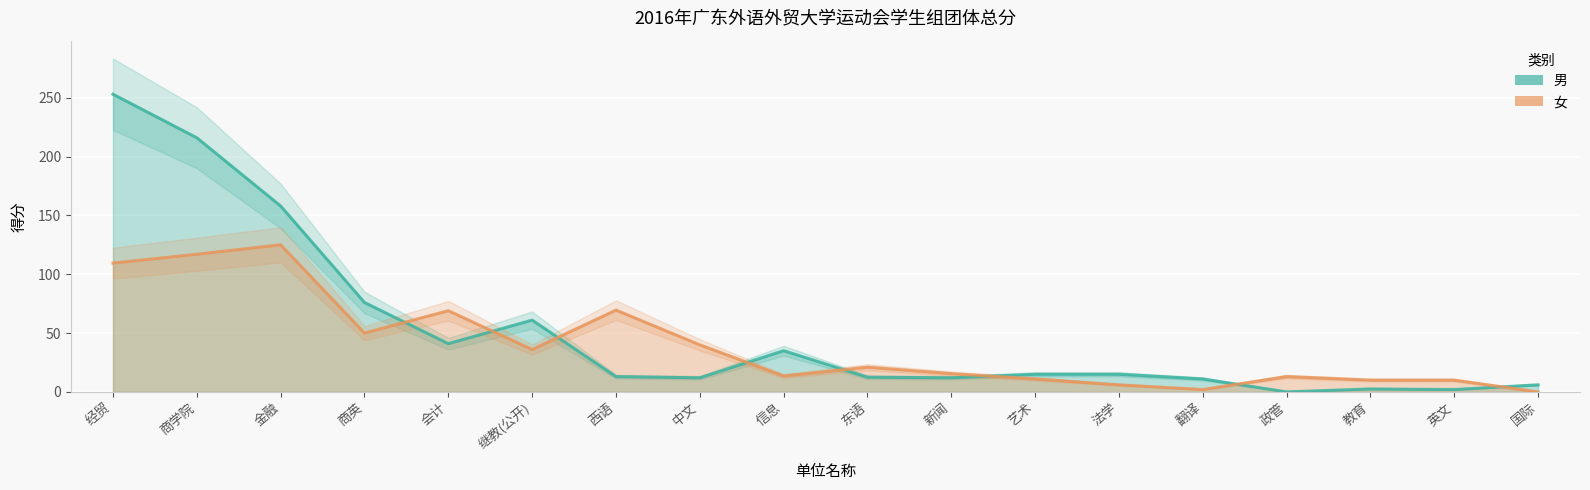

Reading right to left, list all the values displayed in this chart.

男: 6.0	2.0	2.5	0.0	11.0	15.0	15.0	12.0	12.5	35.0	12.0	13.0	61.0	41.0	76.0	158.0	216.0	253.0
女: 0.0	10.0	10.0	13.0	2.0	6.0	11.0	15.5	21.0	13.5	40.0	69.5	36.0	69.0	50.0	125.0	117.0	109.5